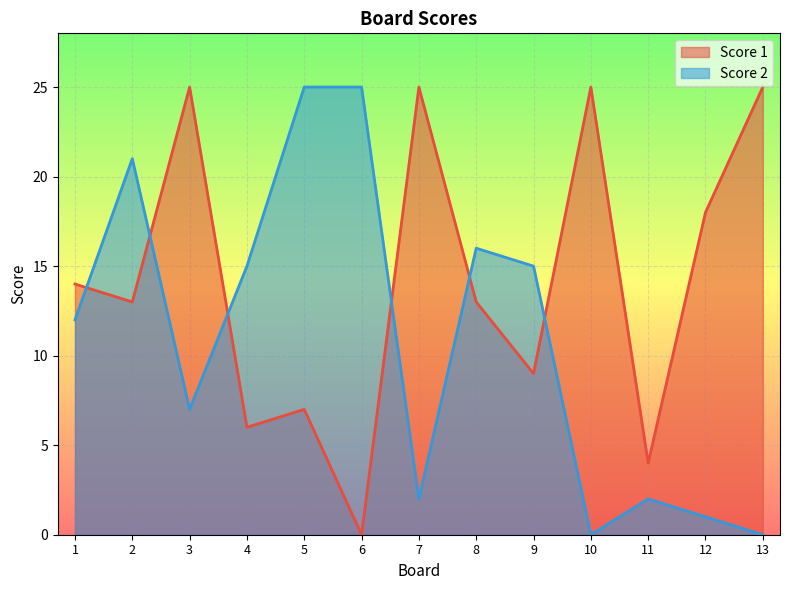

True or false: Score 2 has more than 2 interior local peaks.

True